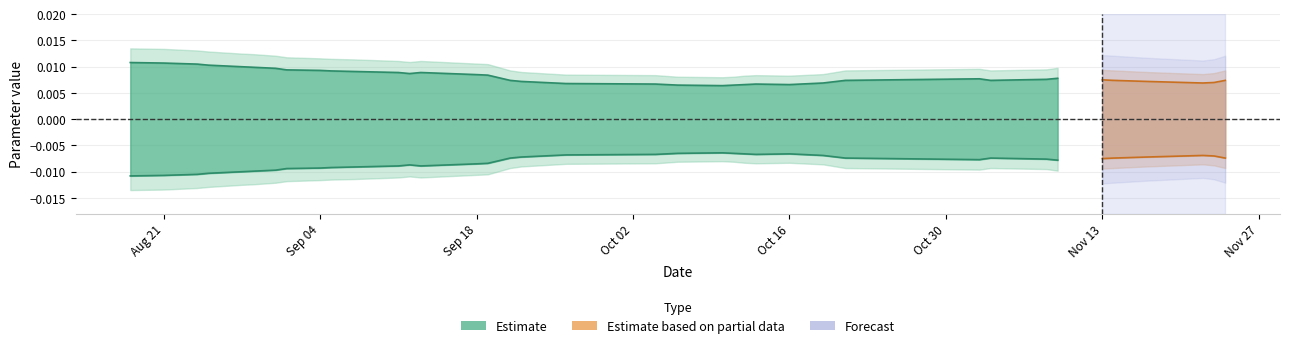

Is this an area chart (filled region under the line)?

No